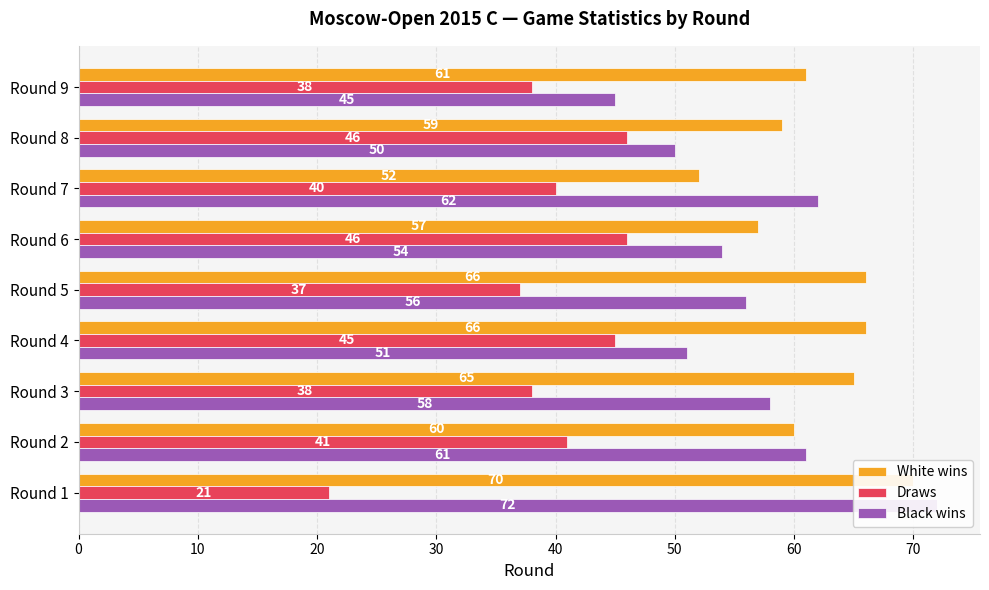

What is the lowest value of the Black wins series?

45